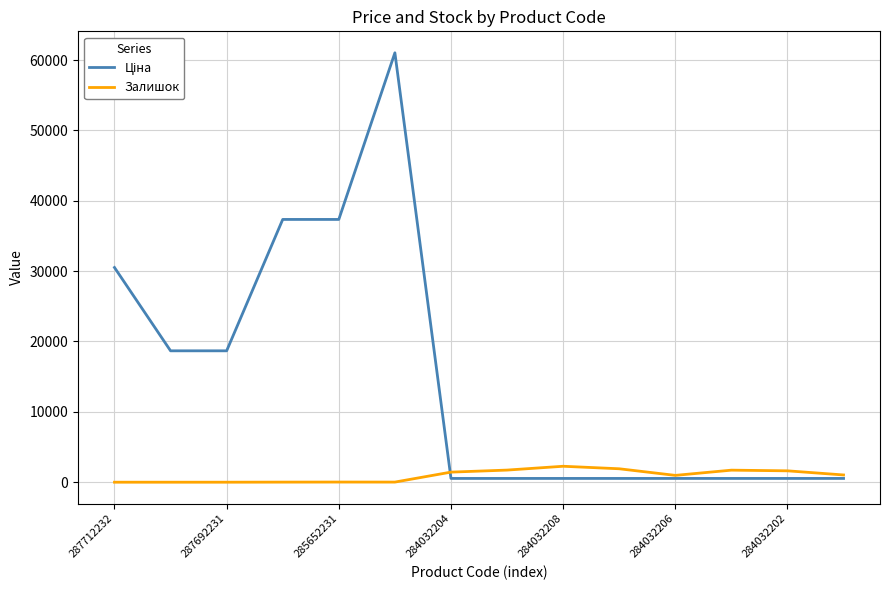

What is the maximum value shown in the chart?

61024.7